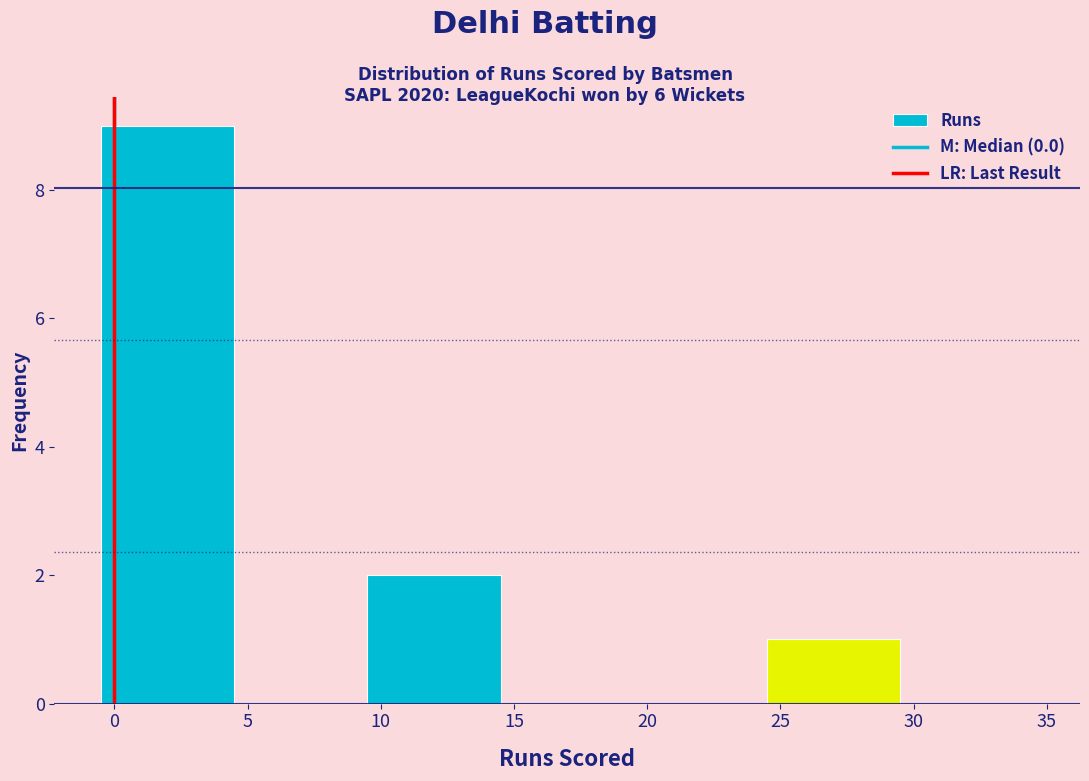

Reading left to right, list every bar in this chart as the range it spans on the x-axis followed by its height. The values are not printed on the chart, so give them approximately, as read against the axis.

-0.5 to 4.5: 9
4.5 to 9.5: 0
9.5 to 14.5: 2
14.5 to 19.5: 0
19.5 to 24.5: 0
24.5 to 29.5: 1
29.5 to 34.5: 0